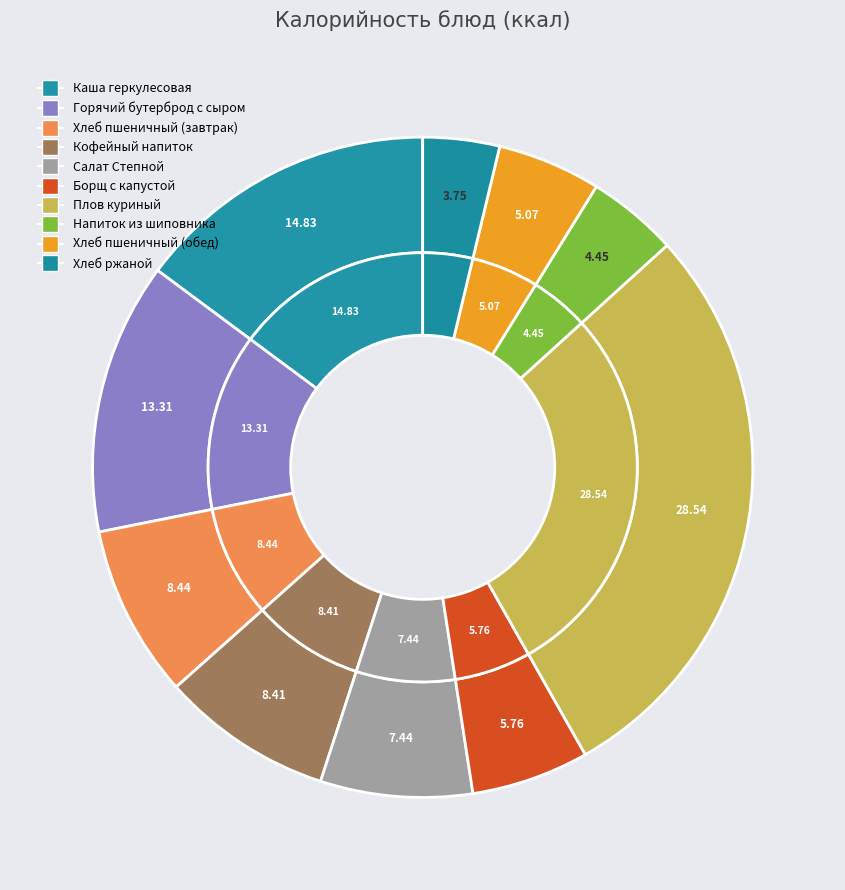

Which slice is the smallest?

Хлеб ржаной